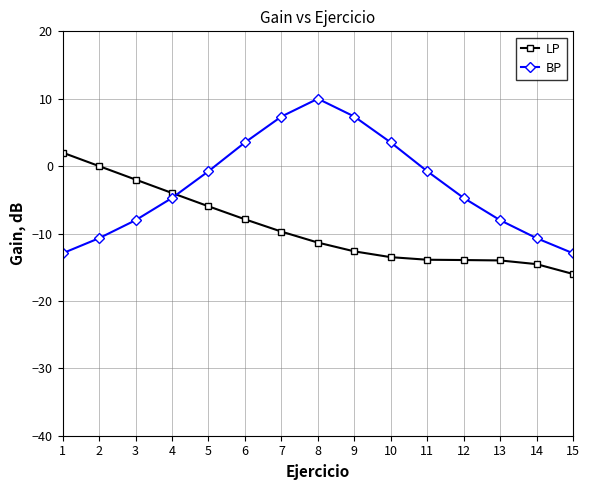

What is the sum of all LP values?

-137.4